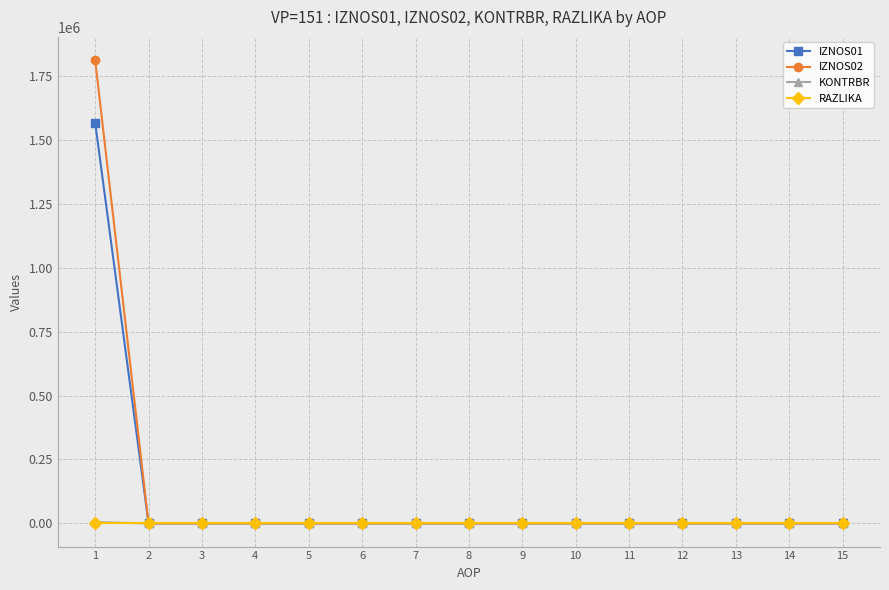

Which series has the largest range (max minus min)?

IZNOS02